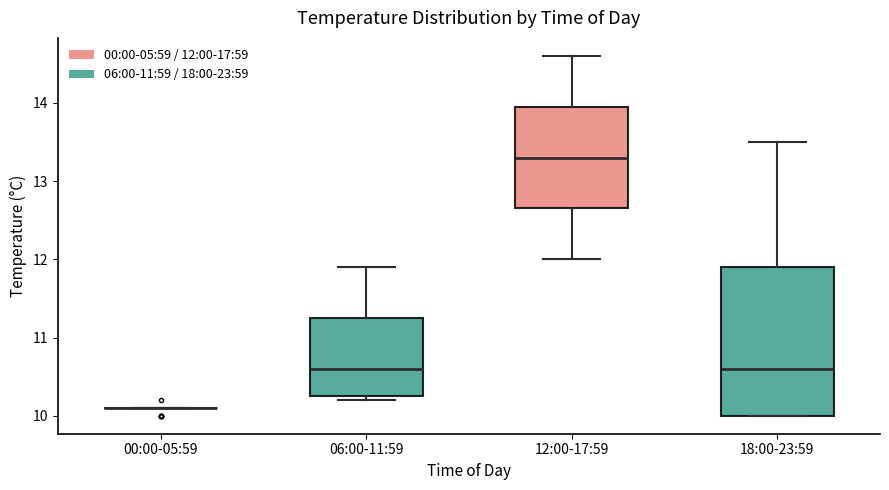

Which box is the tallest, from its lower edge to its upper edge?

18:00-23:59